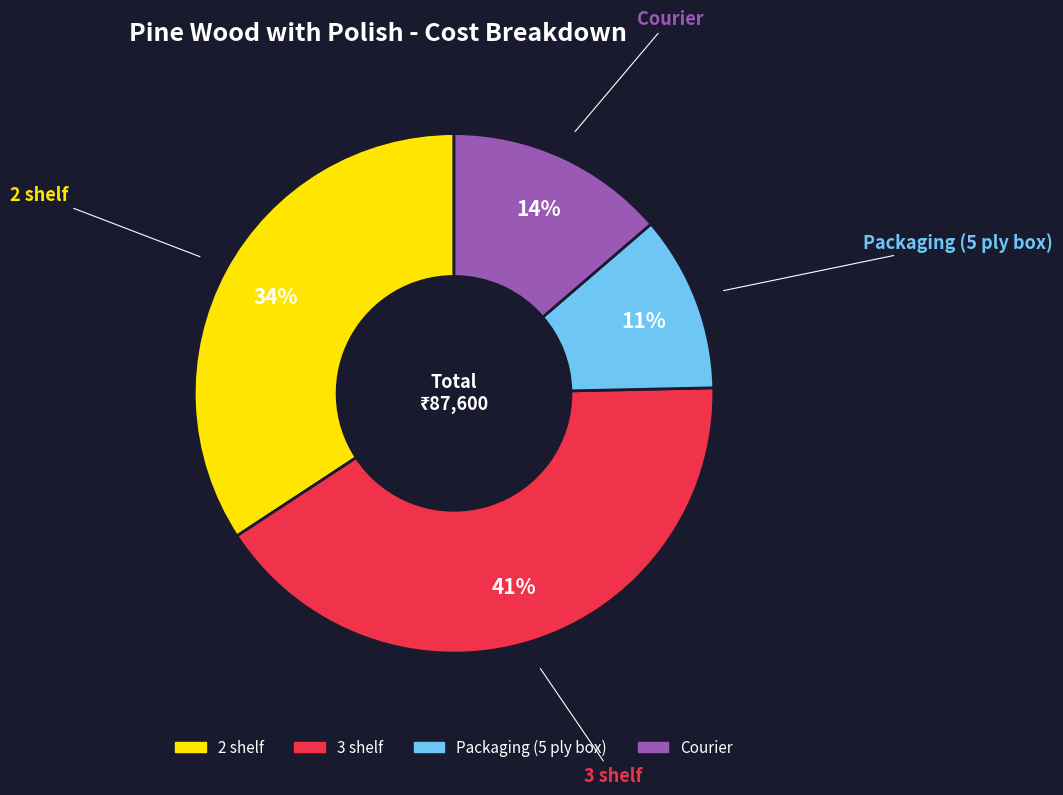

To the nearest percent, what is the difference between the 3 shelf and 2 shelf slice percentages?

7%